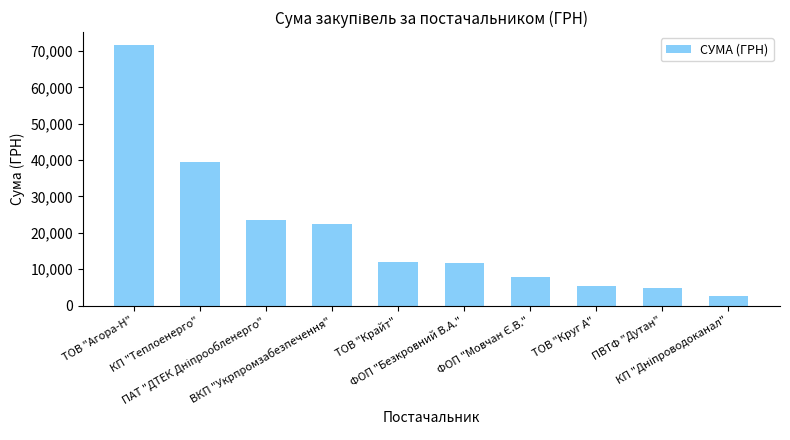

What is the value of the 6th bar from the left?

11580.5